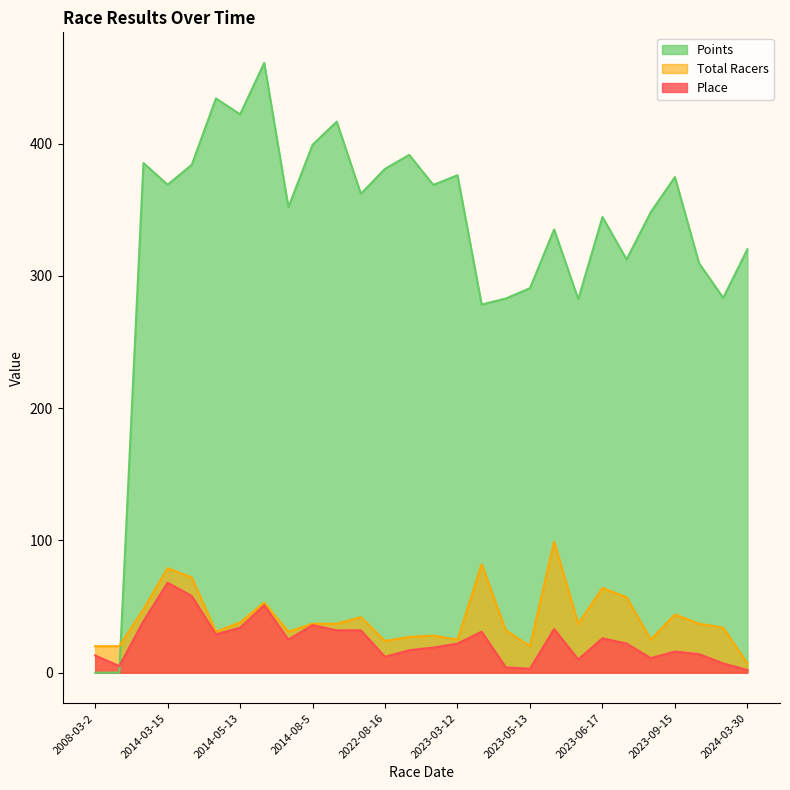

What are all the series names shown in the legend?

Points, Total Racers, Place